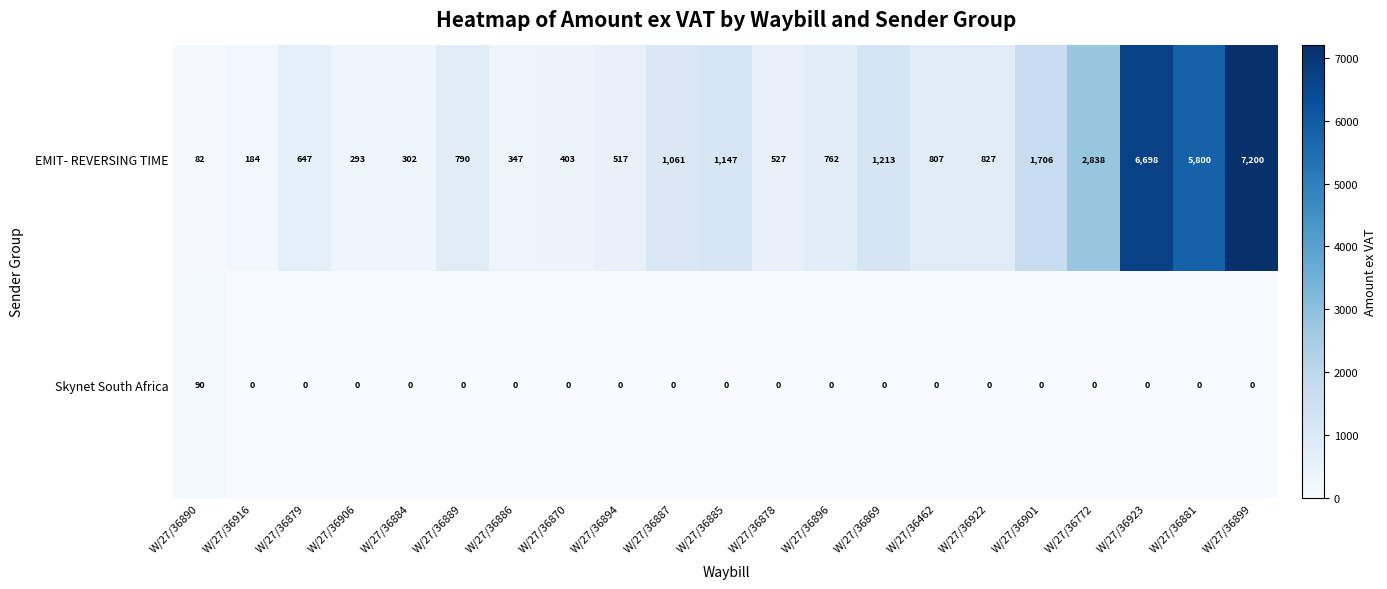

What is the spread (max minus min) of values at W/27/36772?

2838